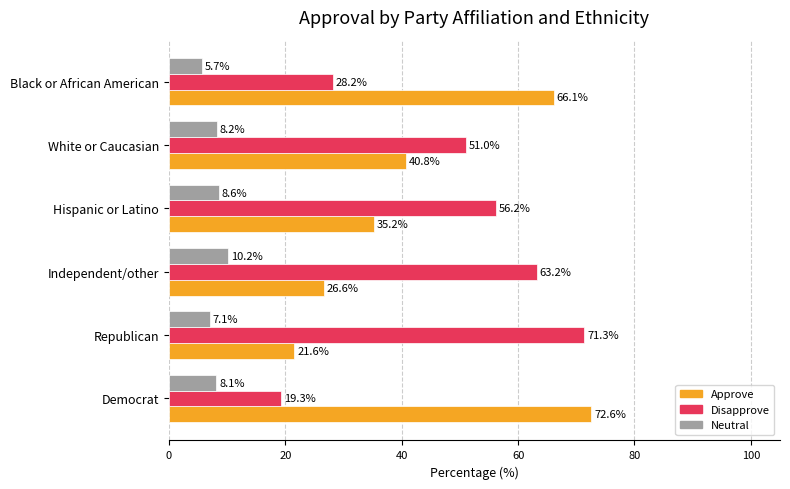

Which series has the largest total across all categories?

Disapprove